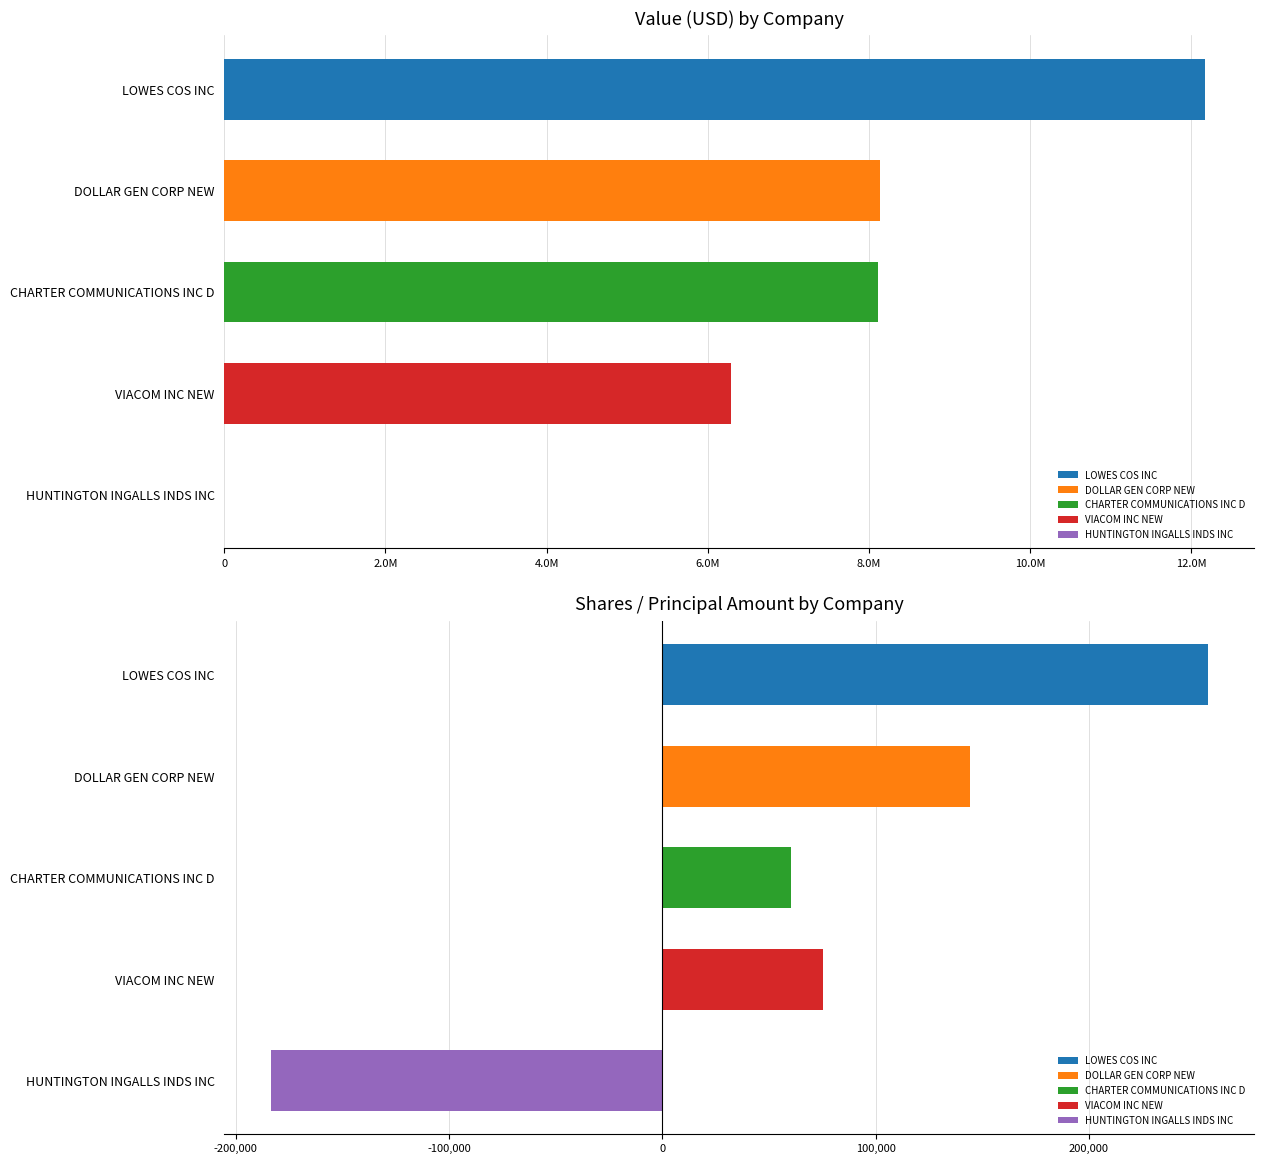

What is the total value across all series at HUNTINGTON INGALLS INDS INC?

-183500